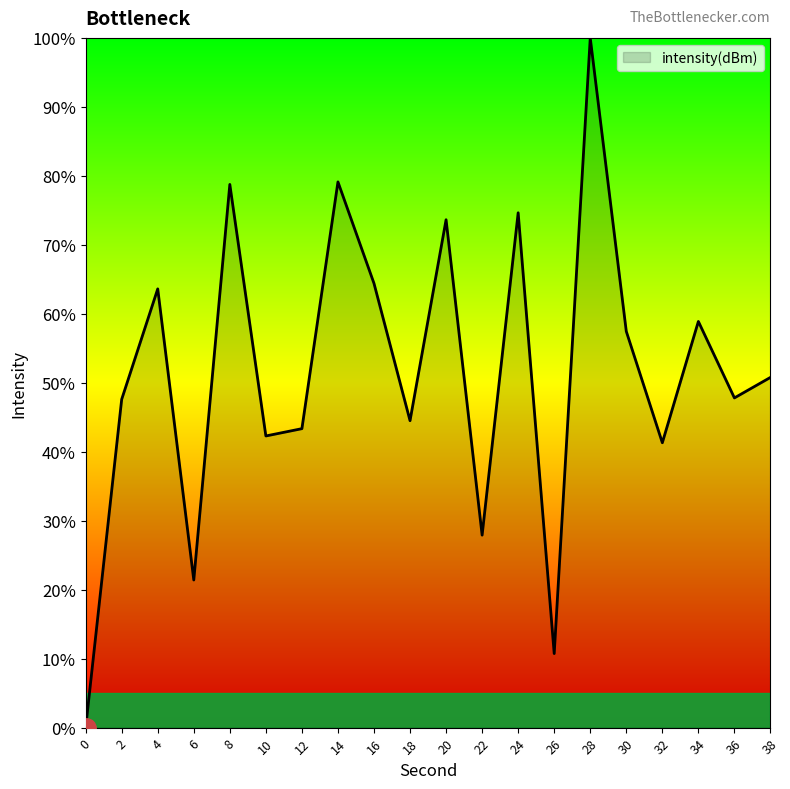

What is the sum of the values at 14 and 28?

179.1